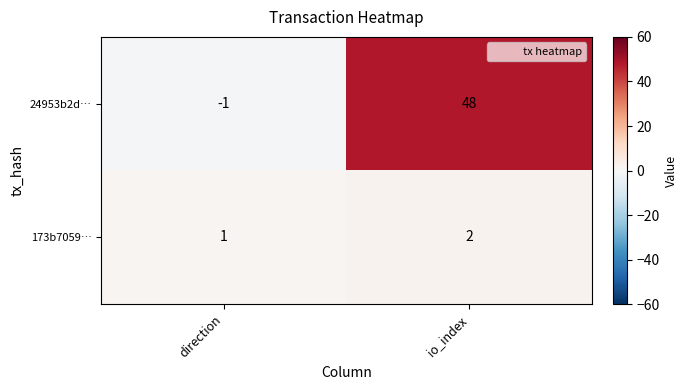

Reading left to right, transcribe all the data shown in this chart.

24953b2d…: -1	48
173b7059…: 1	2